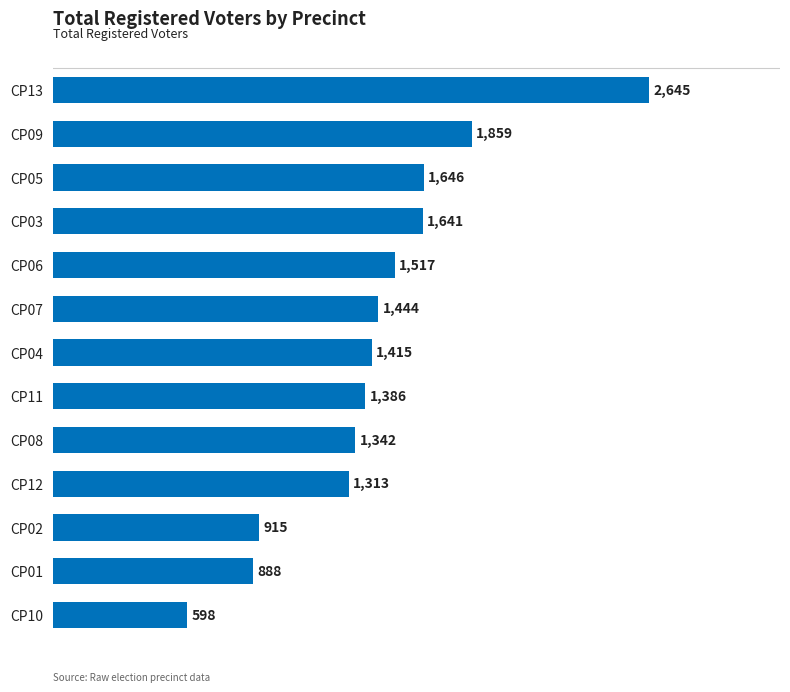

What is the difference between the maximum and minimum values?

2047